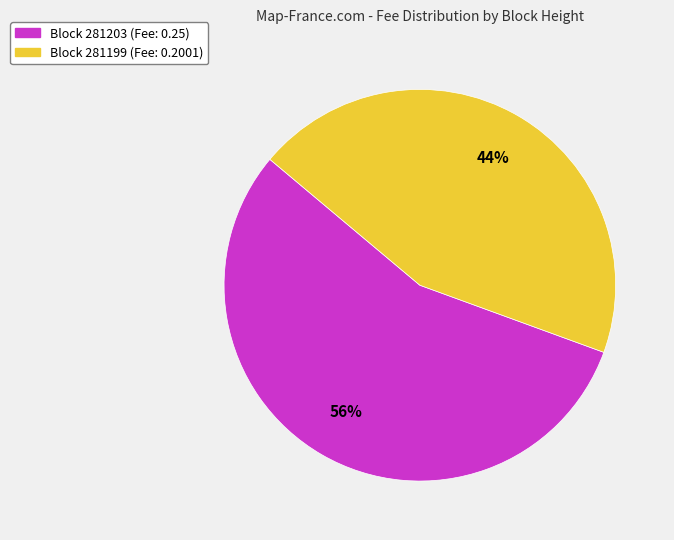

How many segments does this pie chart have?

2